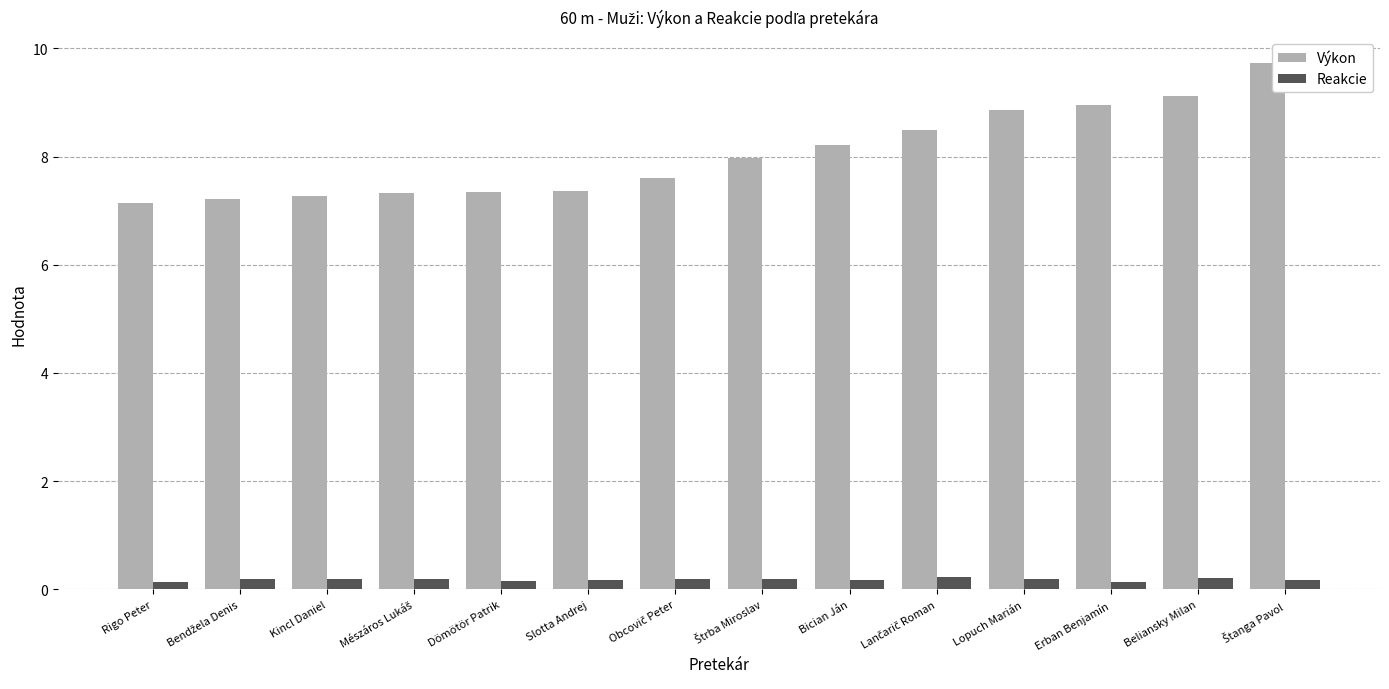

What value does the Reakcie series have at Bician Ján?

0.2